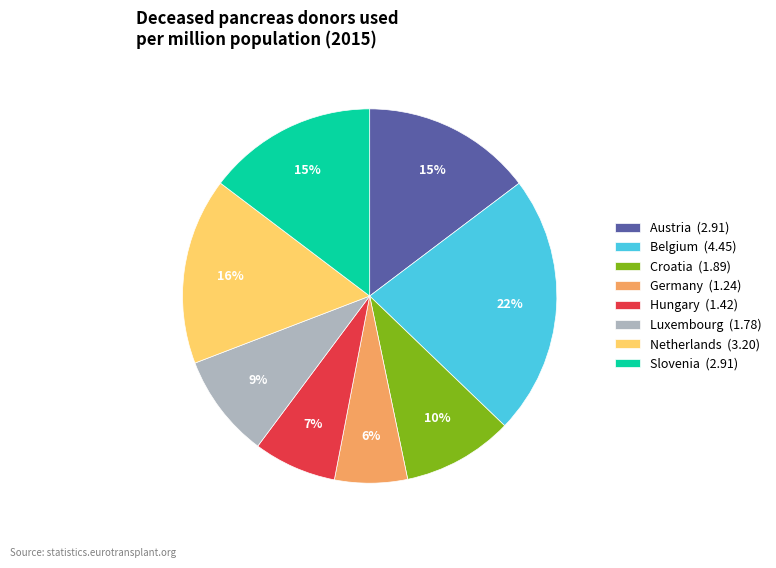

How many segments does this pie chart have?

8